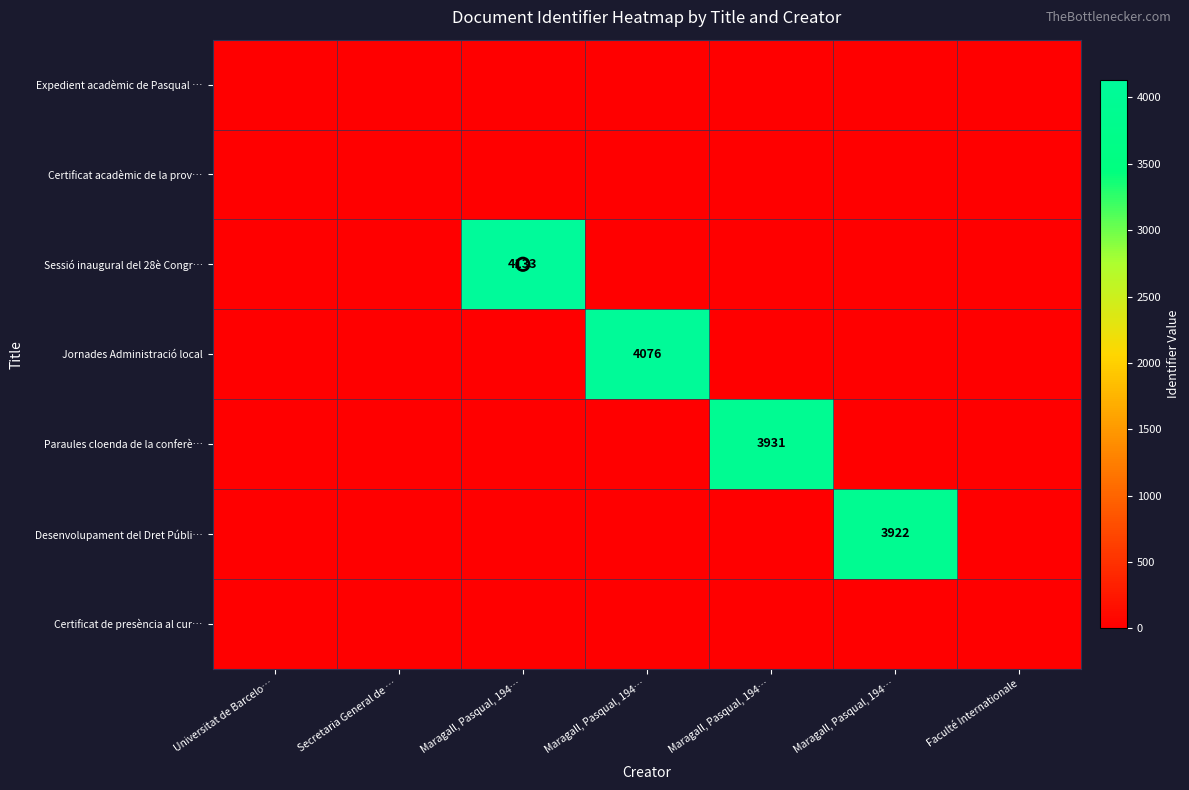

Which series has the largest range (max minus min)?

Sessió inaugural del 28è Congr…